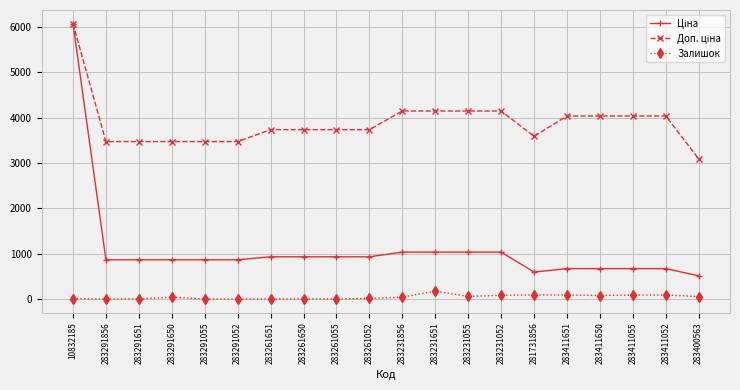

True or false: Залишок has a value of 58.0 at 283400563.

True